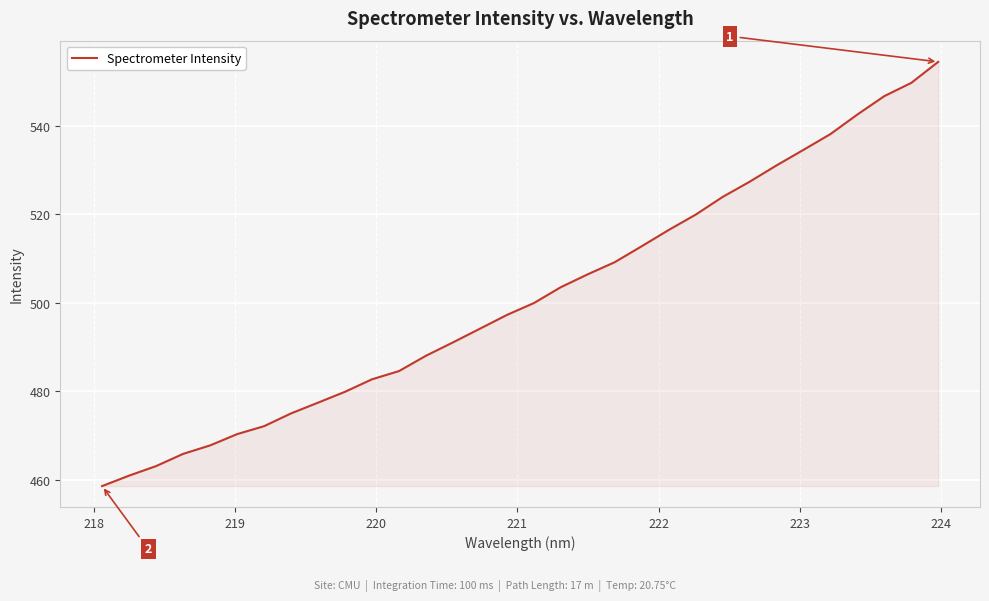

What is the smallest value displayed?

458.6